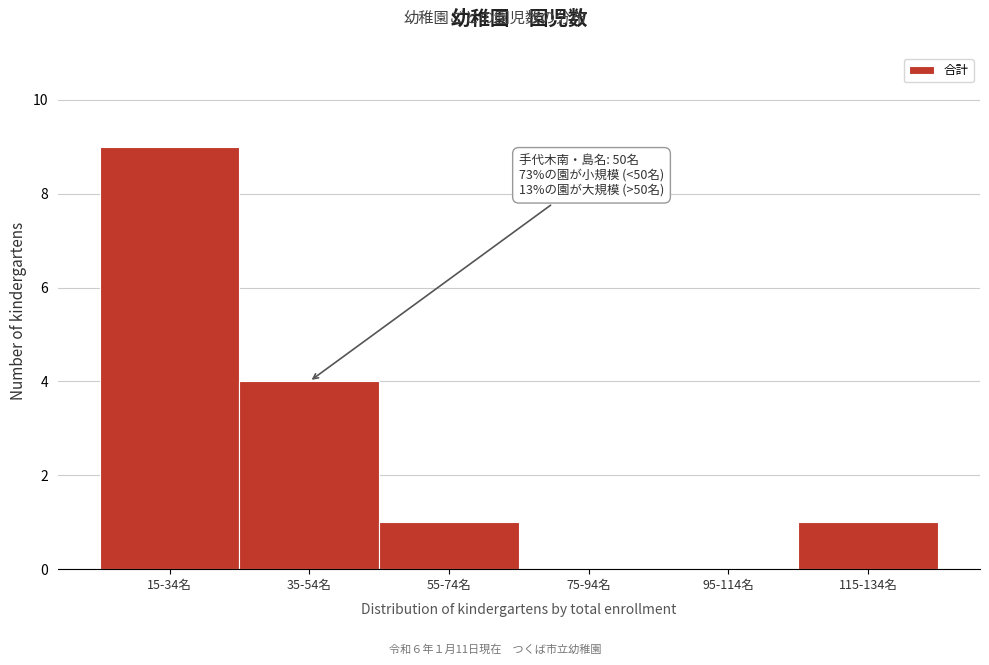

Reading right to left, transcribe all the data shown in this chart.

115-134名=1	95-114名=0	75-94名=0	55-74名=1	35-54名=4	15-34名=9